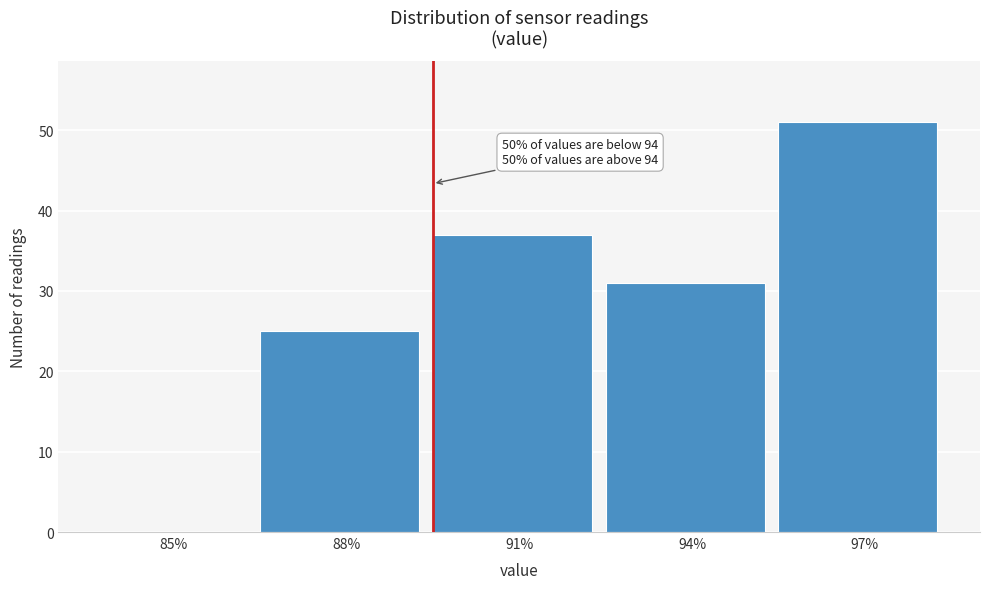

Reading left to right, transcribe all the data shown in this chart.

85%=0	88%=25	91%=37	94%=31	97%=51